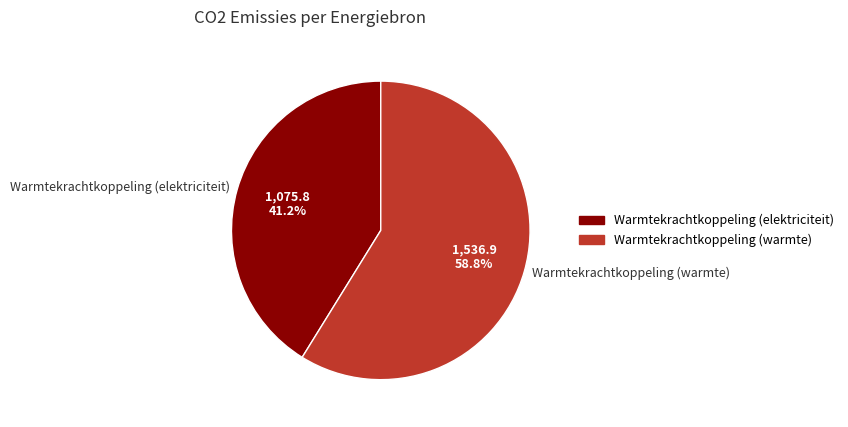

Which category has the smallest portion of the pie?

Warmtekrachtkoppeling (elektriciteit)